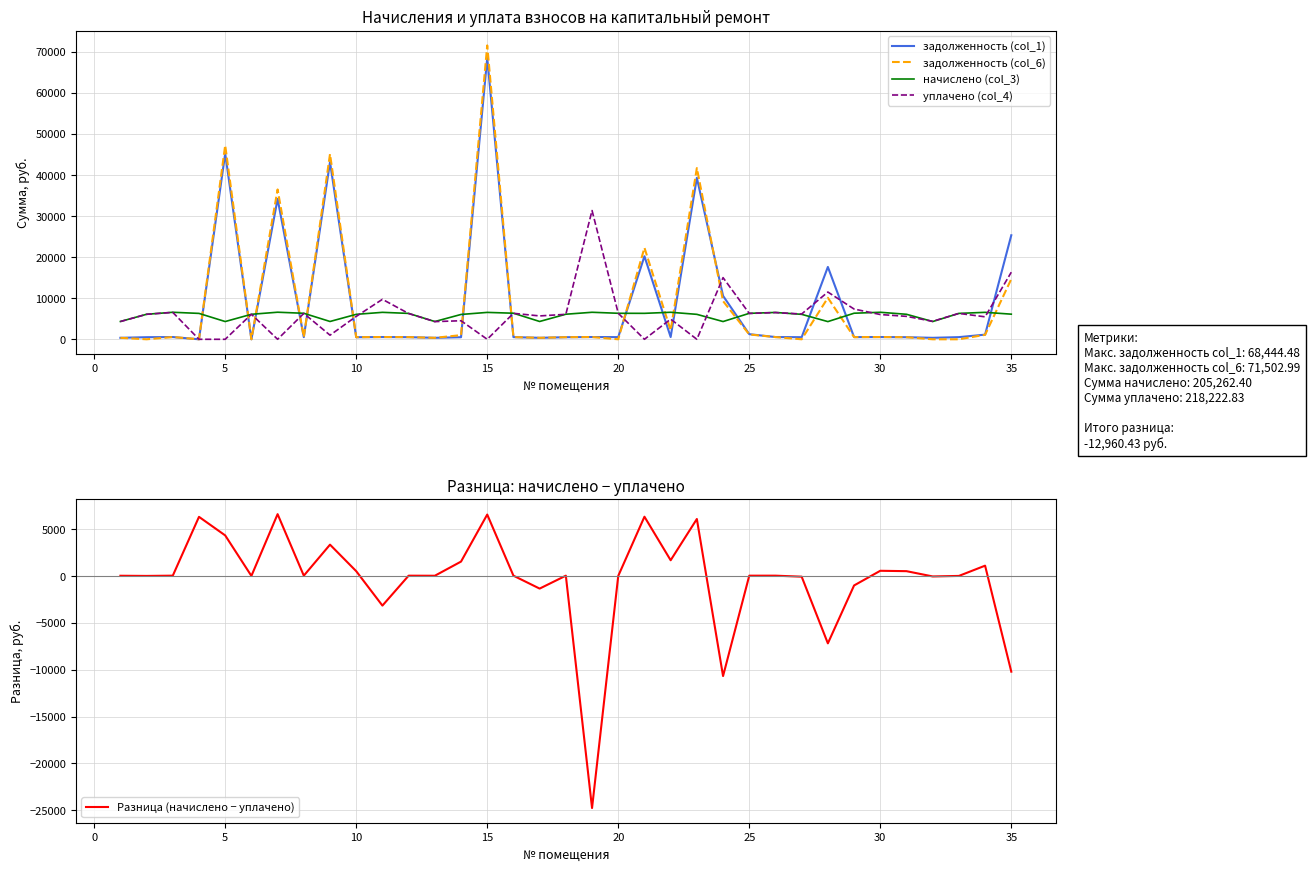

How many interior local peaks does the задолженность (col_6) series have?

11